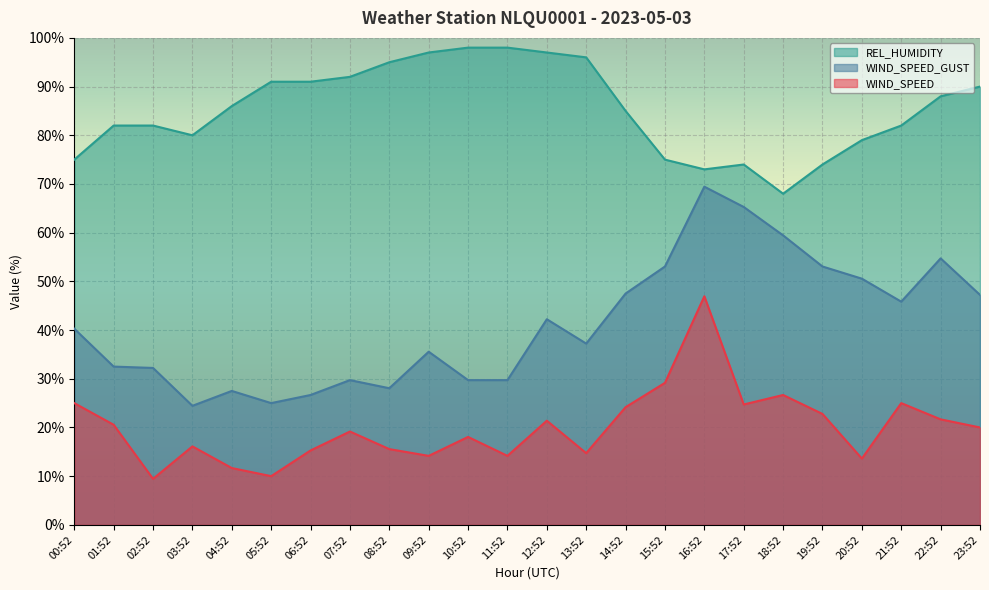

What are all the series names shown in the legend?

REL_HUMIDITY, WIND_SPEED_GUST, WIND_SPEED